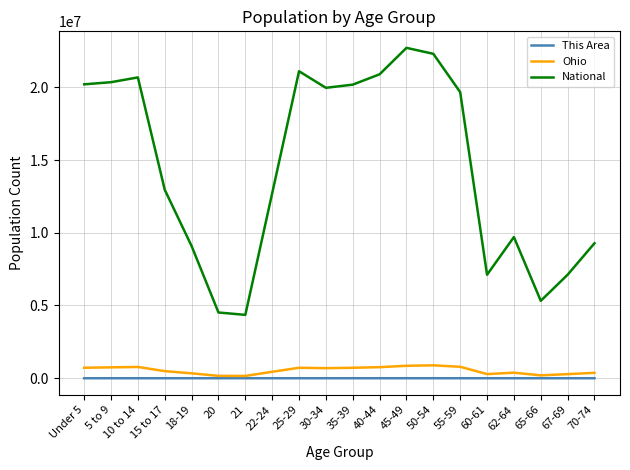

What position from the left is 70-74?

20